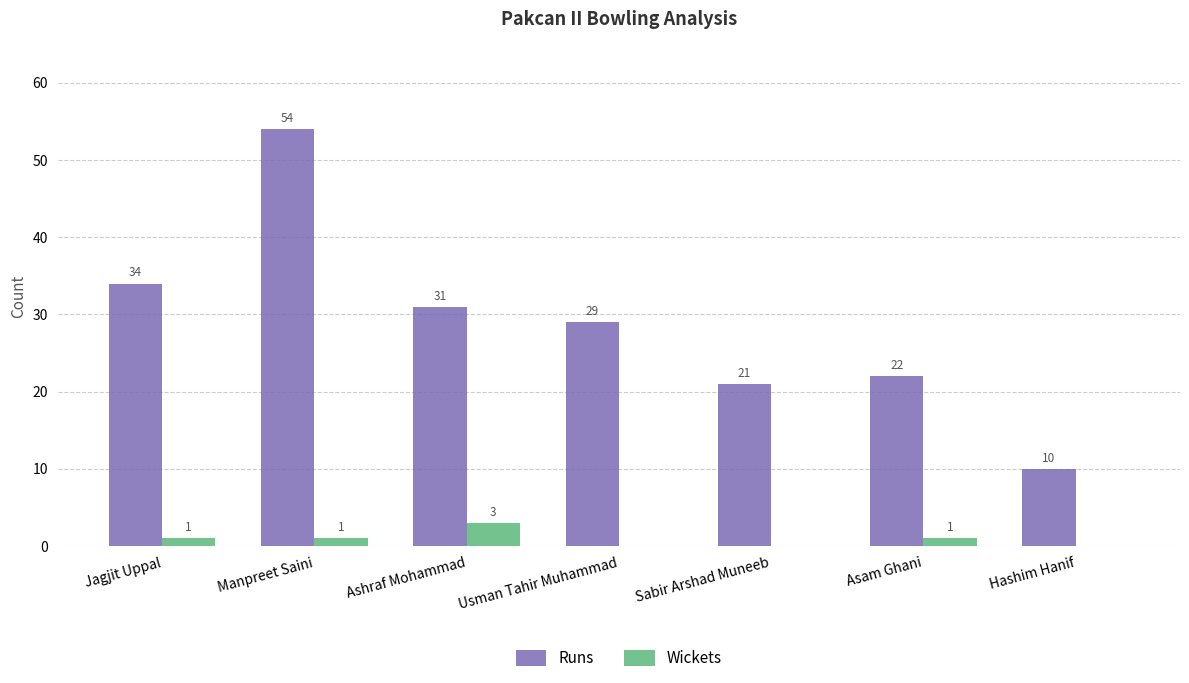

What is the difference between the Runs values at Hashim Hanif and Jagjit Uppal?

24